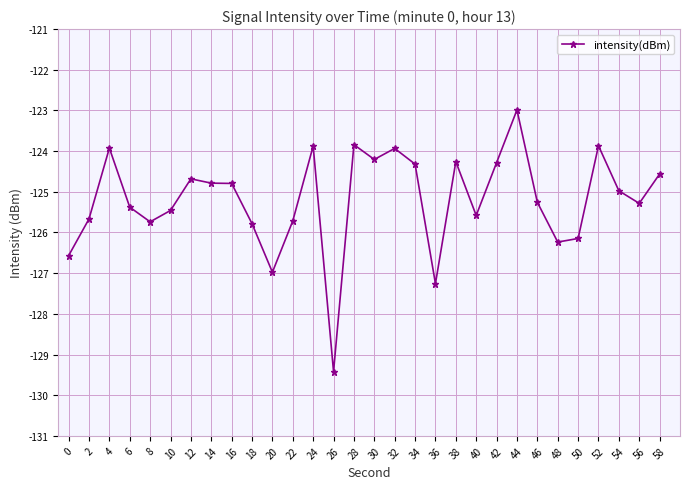

What is the change in value from 2 to 20?

-1.3